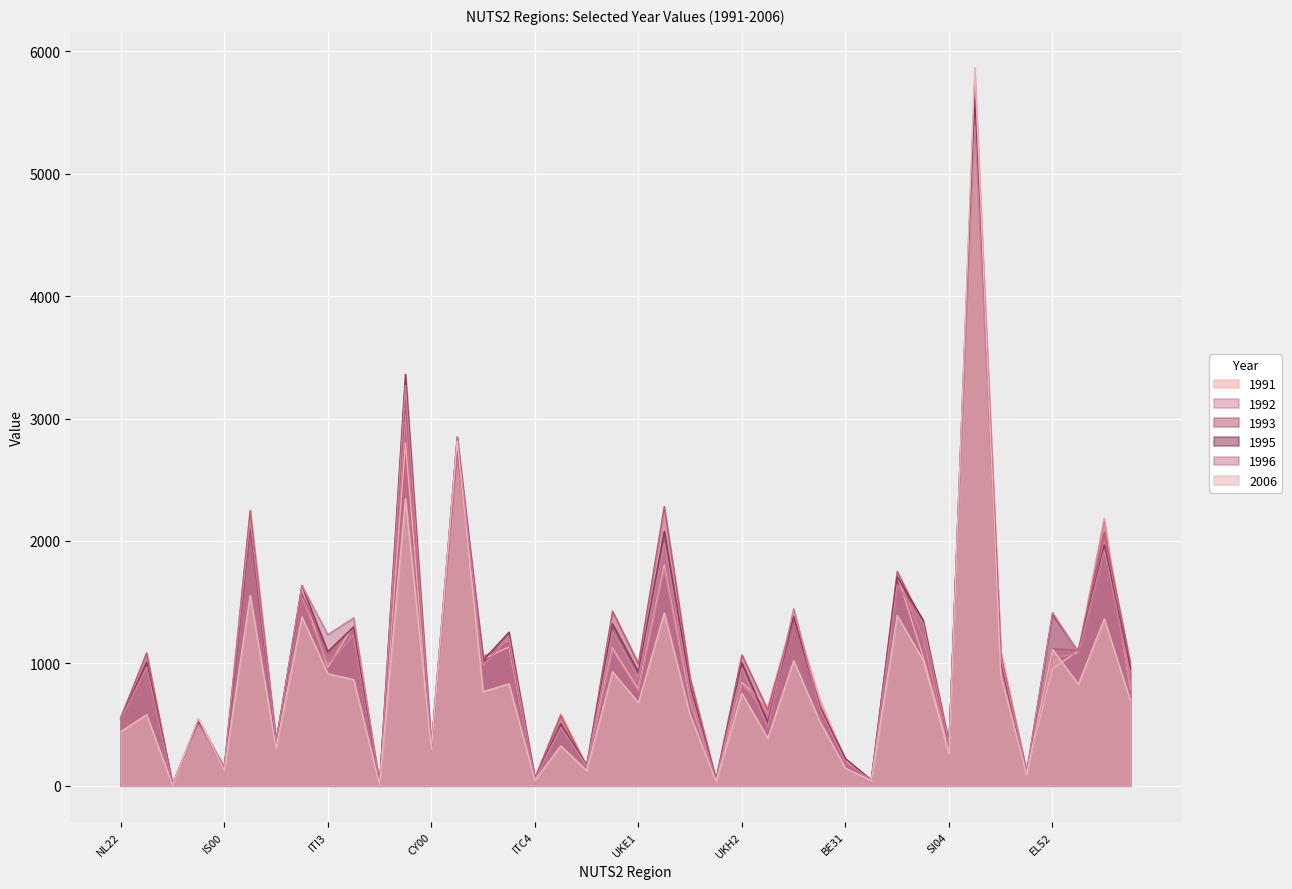

How many categories are shown in the chart?

40